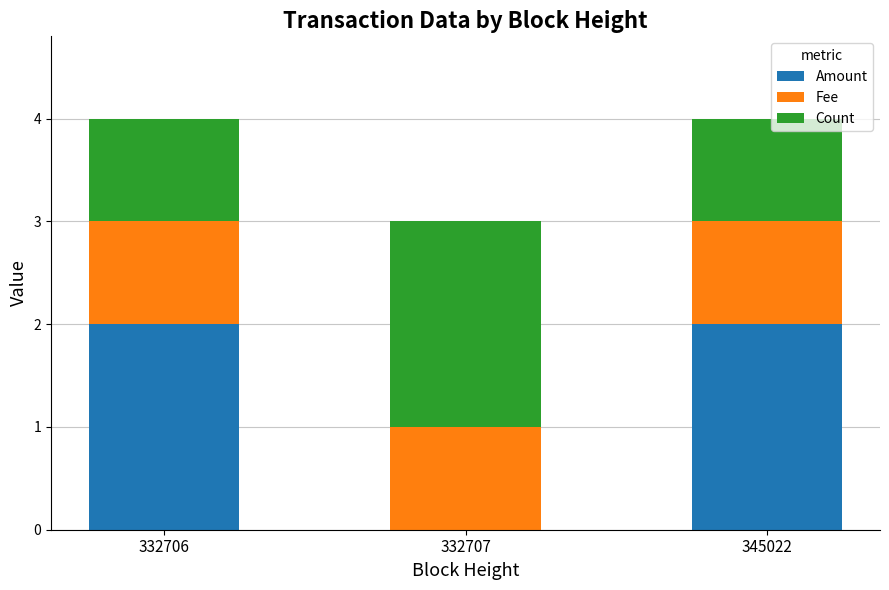

What is the maximum value for Amount?

2.0